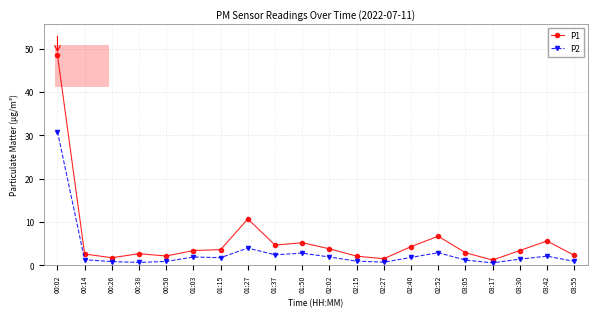

What is the smallest value displayed?

0.6